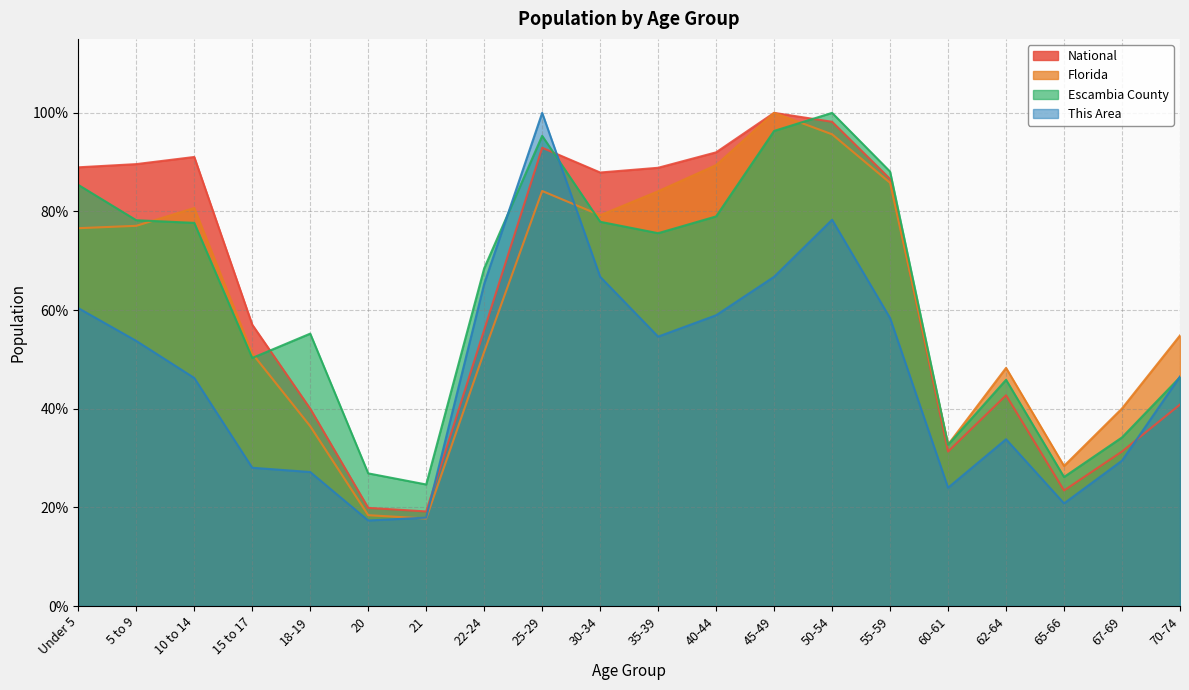

Is it true that National equals 26.0 at 30-34?

False